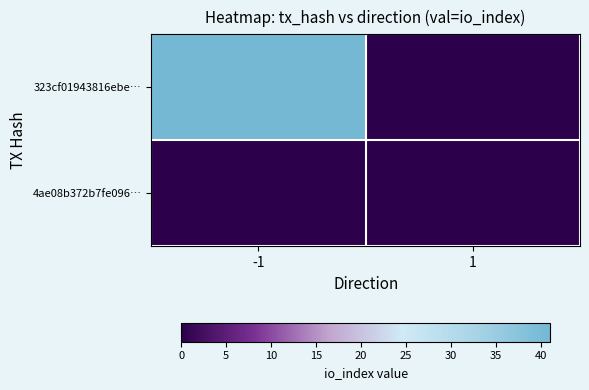

Rank the series by their average value, from lowest to highest.

4ae08b372b7fe096…, 323cf01943816ebe…